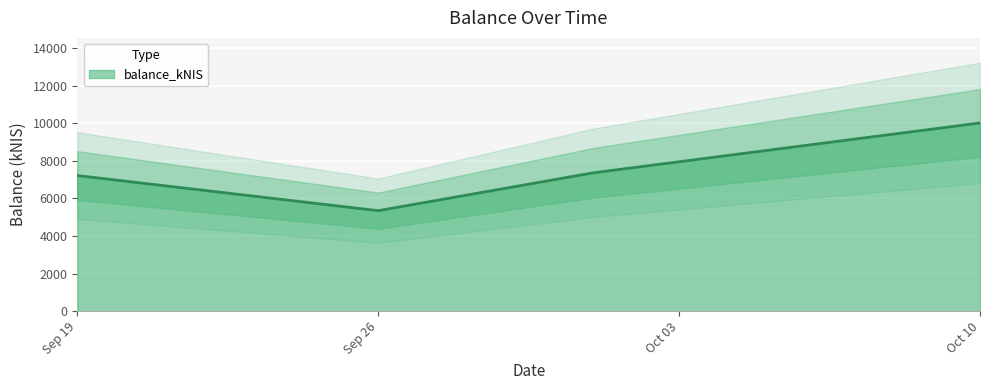

In balance_kNIS, how many points are lower than both neighbors (excluding endpoints)?

1